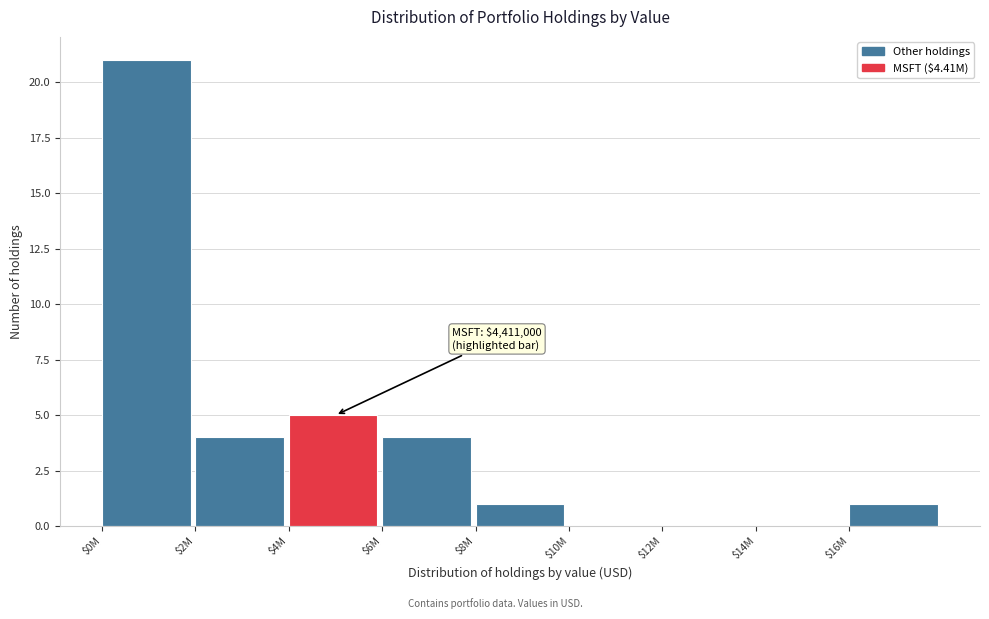

What is the greatest value displayed?

21